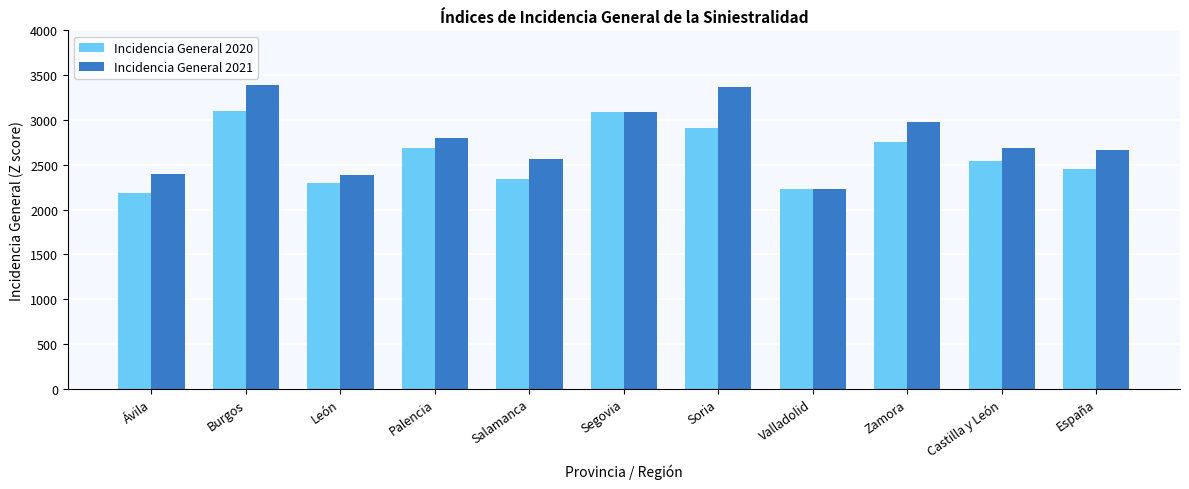

How many bars are there in total?

22